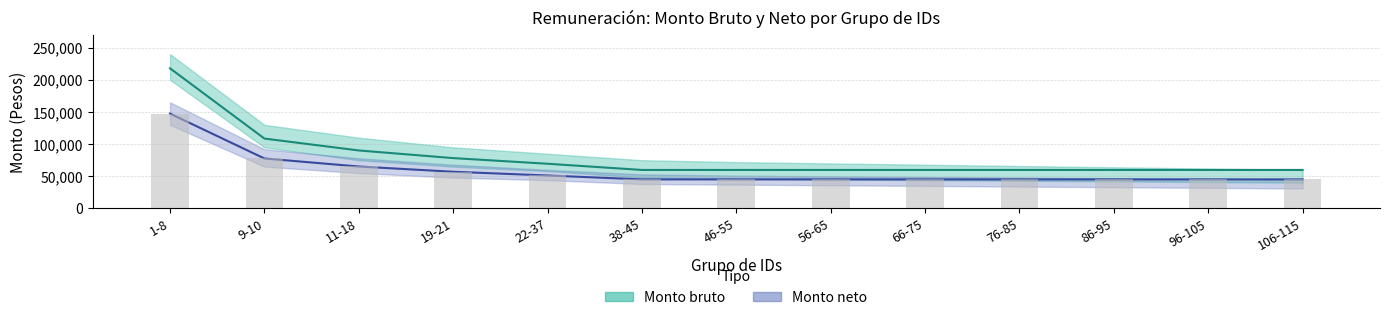

What is the total value across all series at 86-95?

104948.4